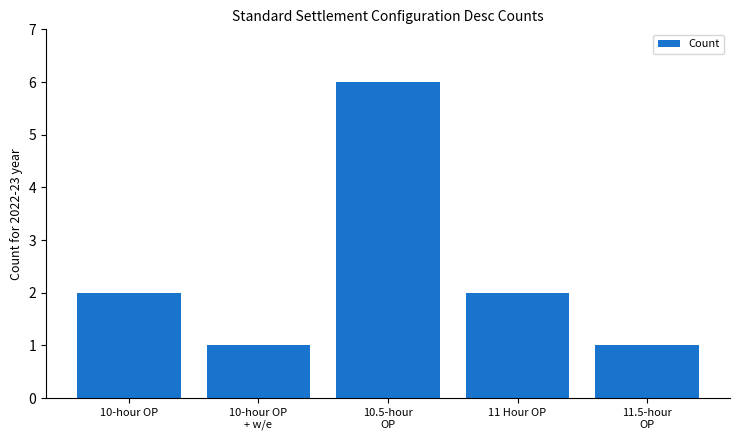

The chart shows a value of 1 at 11 Hour OP. True or false?

False